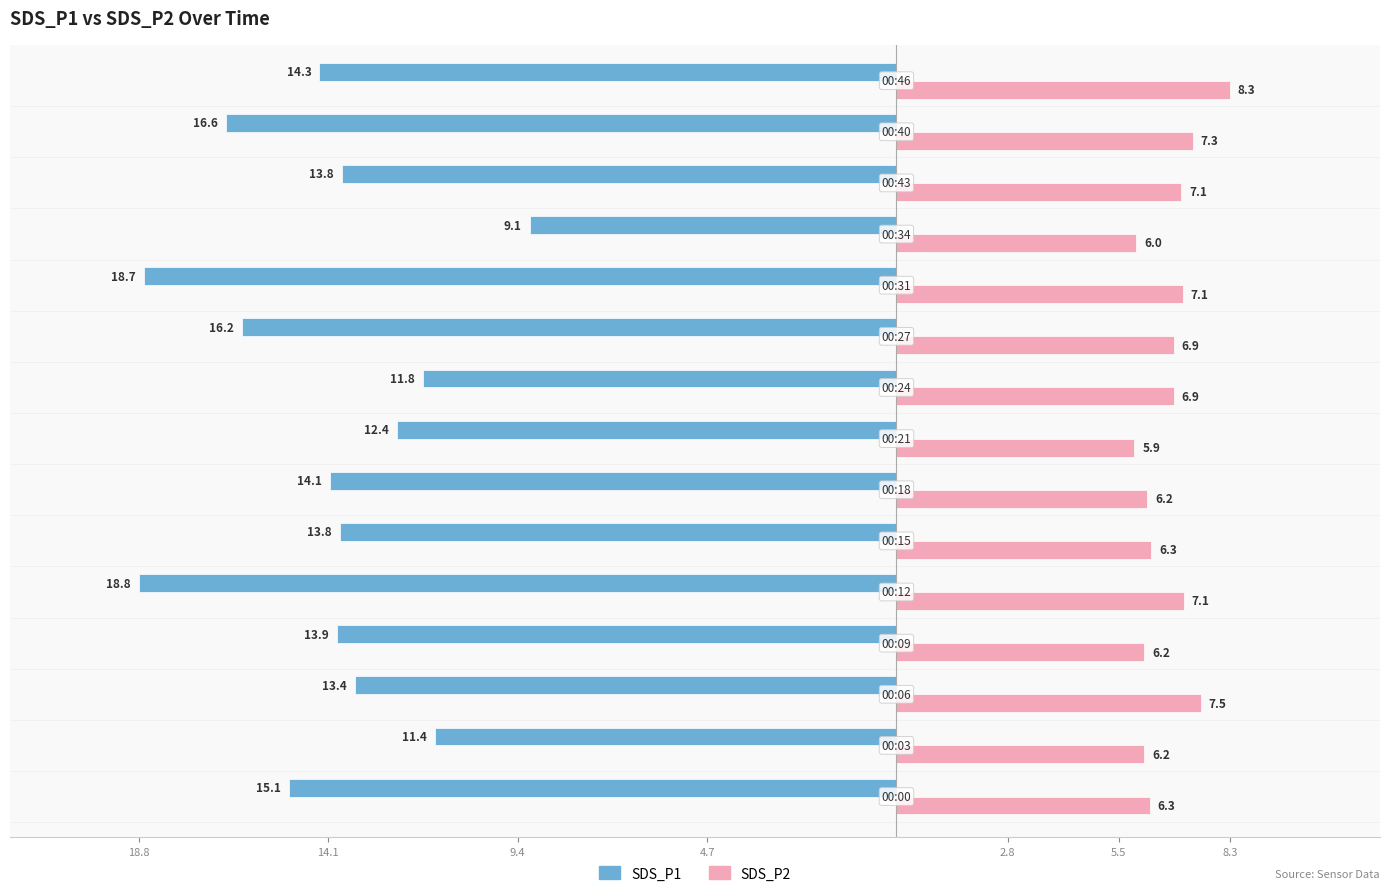

What is the minimum value shown in the chart?

-18.8